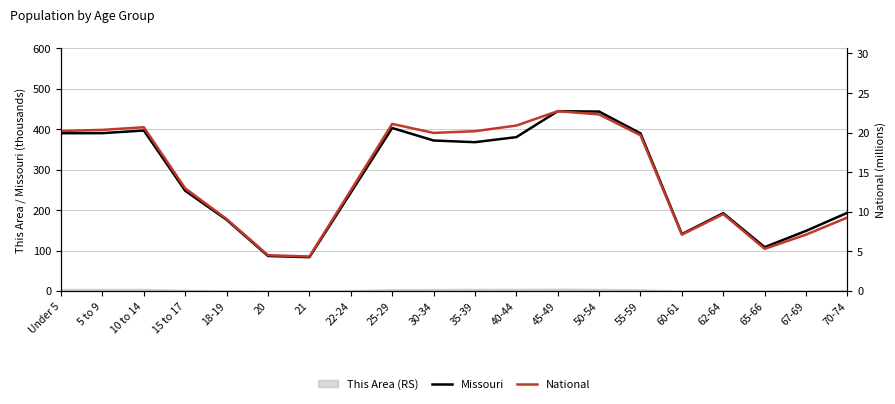

True or false: Missouri and National cross at least once.

False